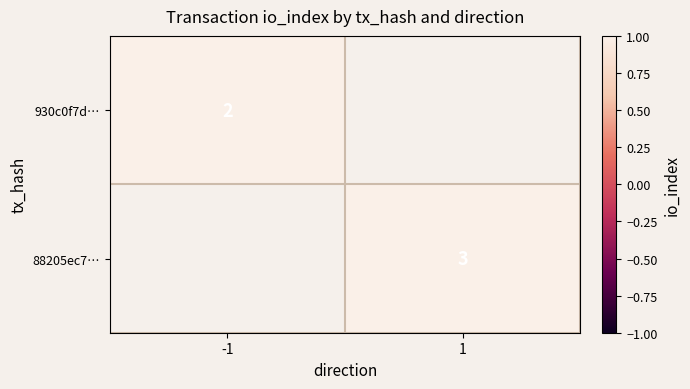

How many series are shown in this chart?

2